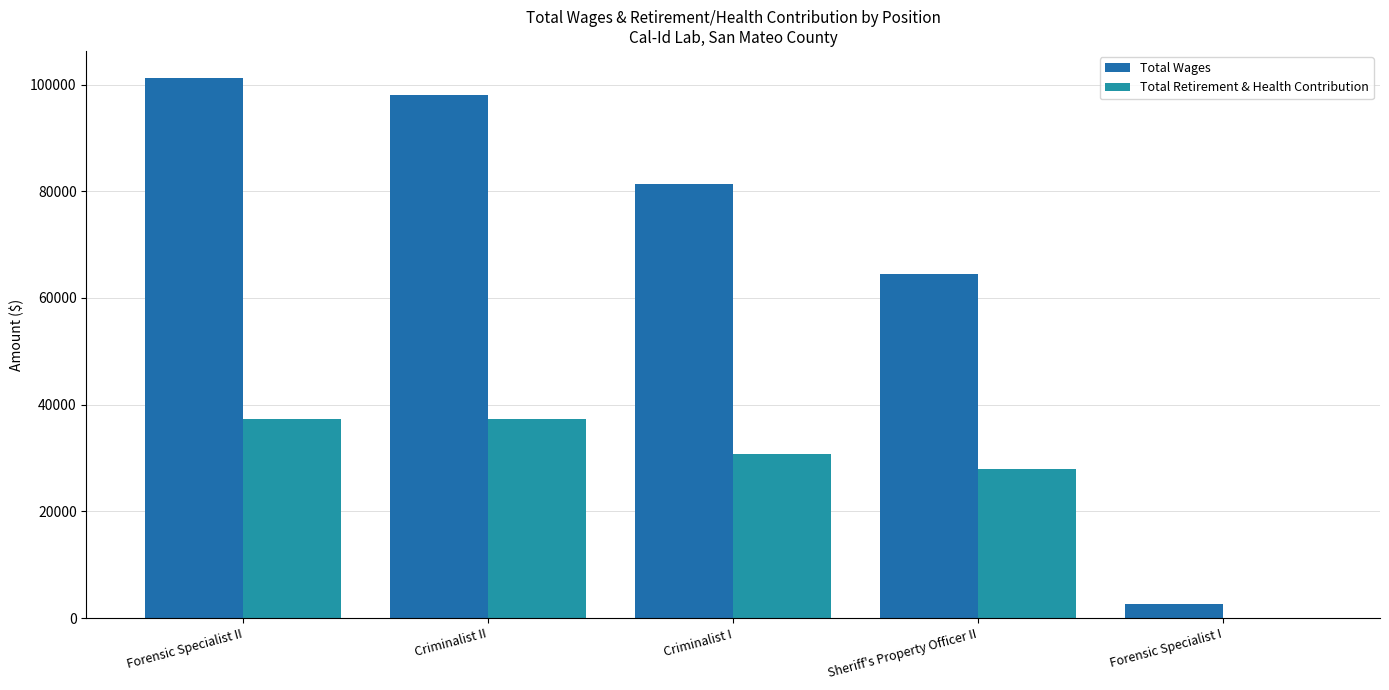

Rank the categories by Total Wages value from highest to lowest.

Forensic Specialist II, Criminalist II, Criminalist I, Sheriff's Property Officer II, Forensic Specialist I